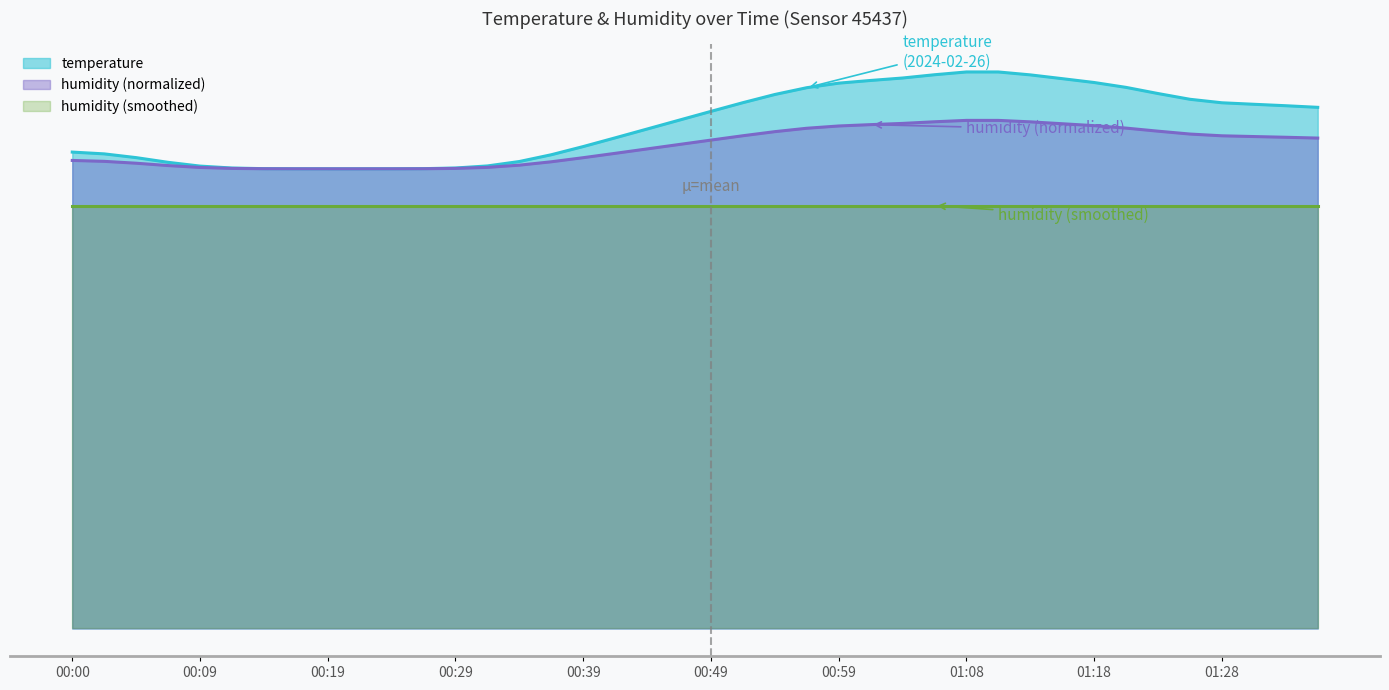

What are all the series names shown in the legend?

temperature, humidity (normalized), humidity (smoothed)